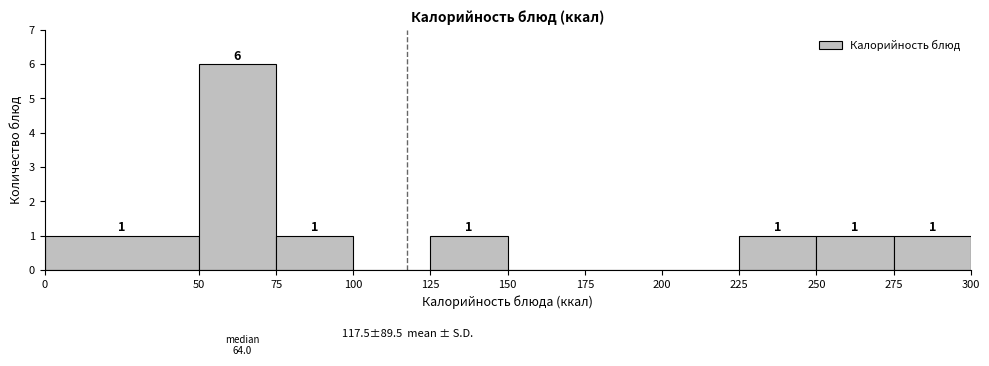

Over which range of the x-axis is the bar tallest?

50 to 75